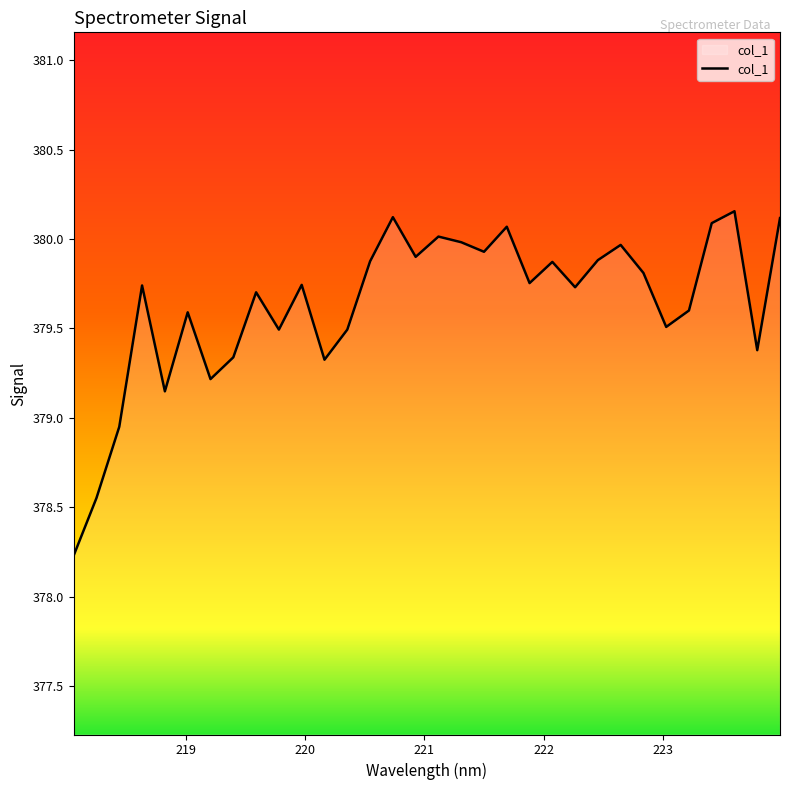

What is the difference between the maximum and minimum values?

1.9